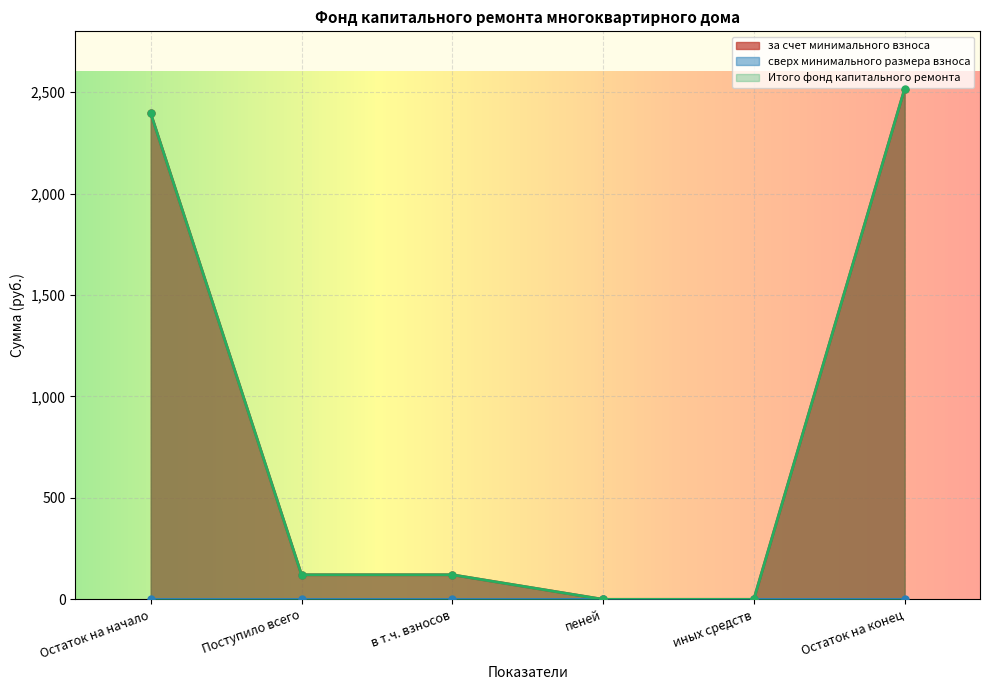

What is the difference between the maximum and second lowest values in the Итого фонд капитального ремонта series?

2516.3